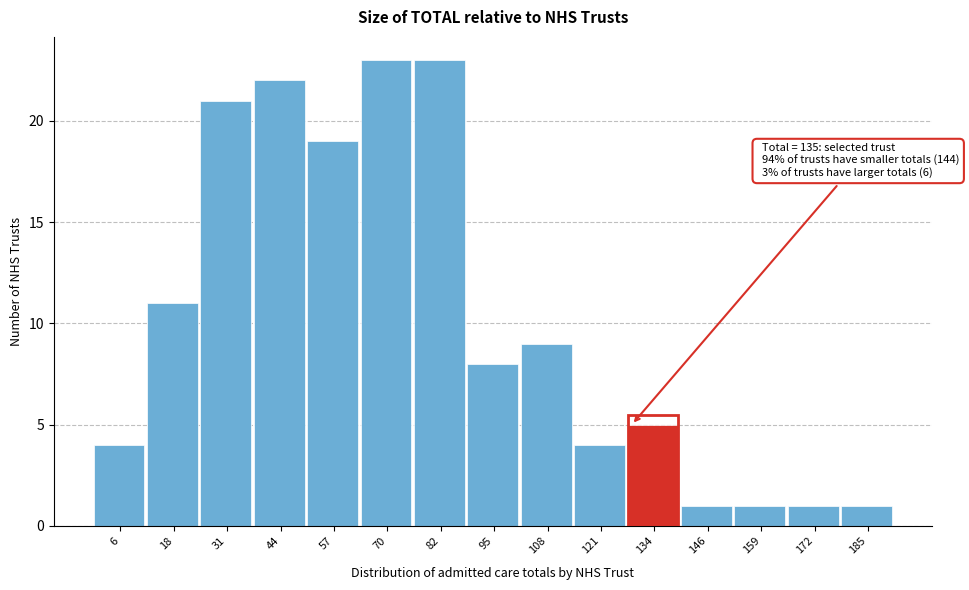

Reading left to right, extract all data points from this chart.

4	11	21	22	19	23	23	8	9	4	5	1	1	1	1